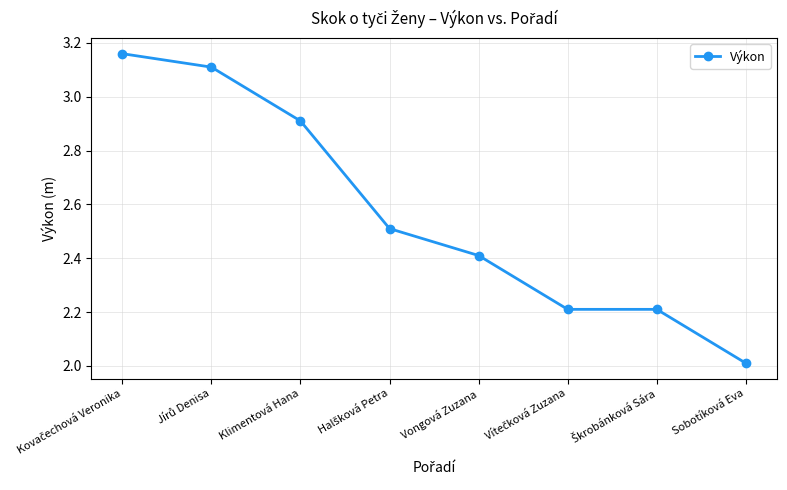

Where is the data nearest to the value 2?

Sobotíková Eva